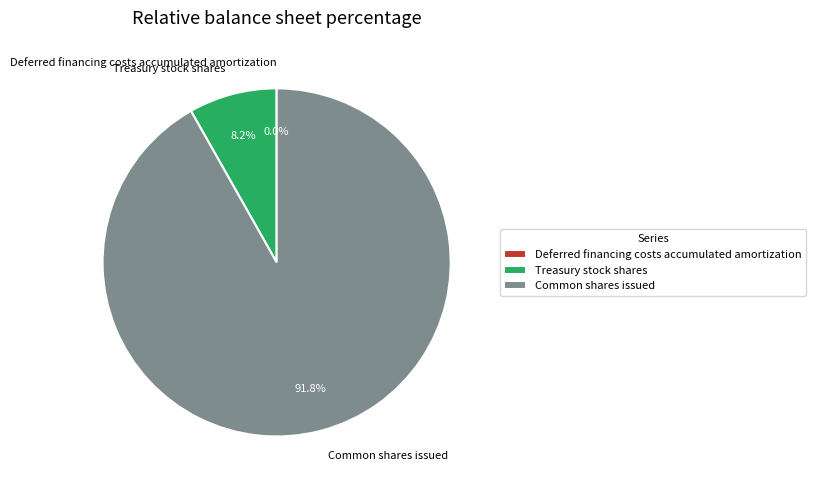

What is the ratio of the value at Common shares issued to the value at Treasury stock shares?

11.2